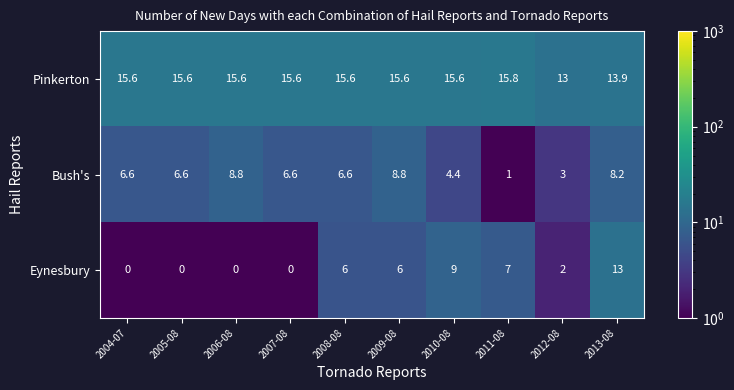

List the series in order of their peak value, highest first.

Pinkerton, Eynesbury, Bush's